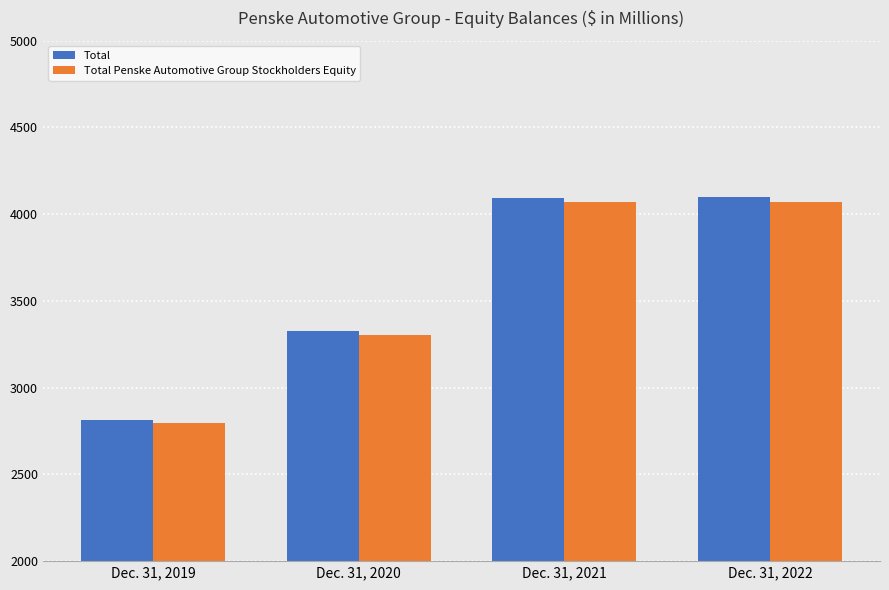

What is the minimum value shown in the chart?

2793.4